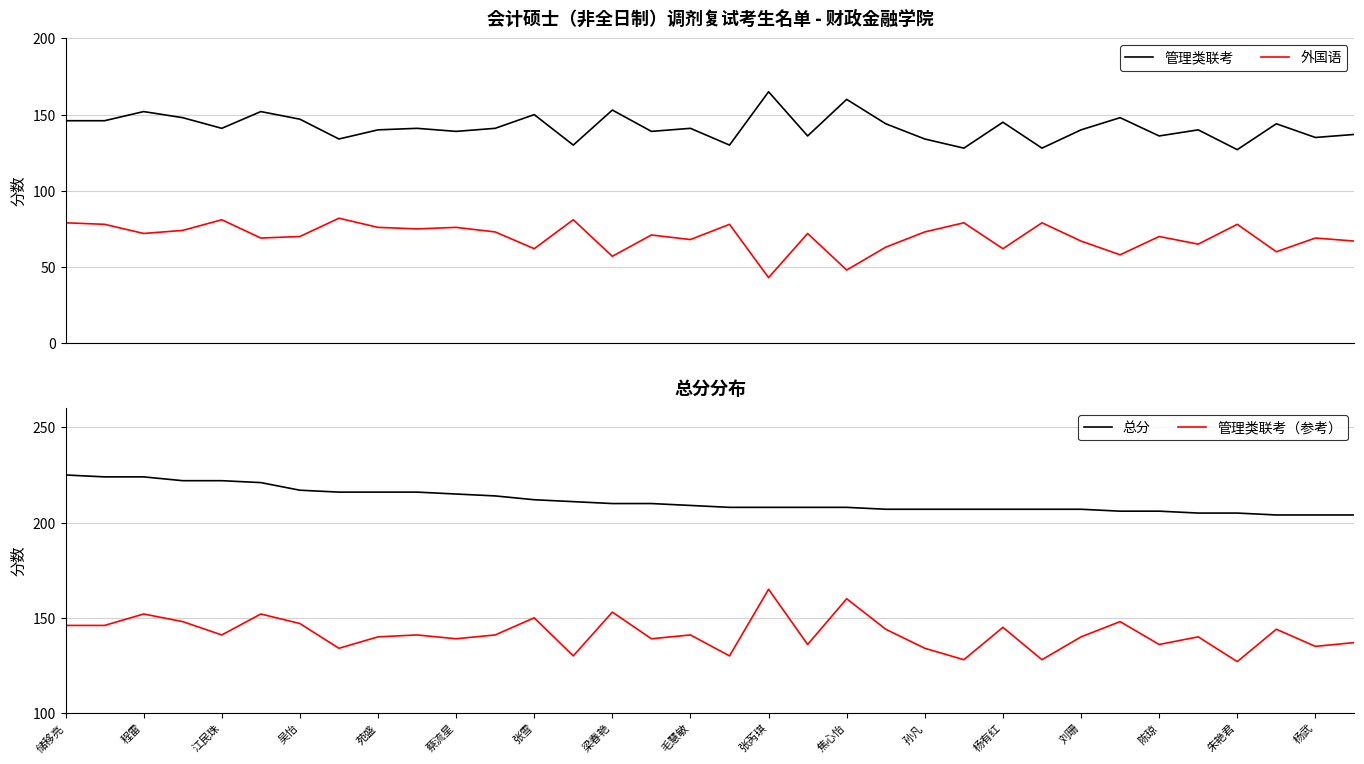

The value of 总分 at 朱艳君 is 51. True or false?

False